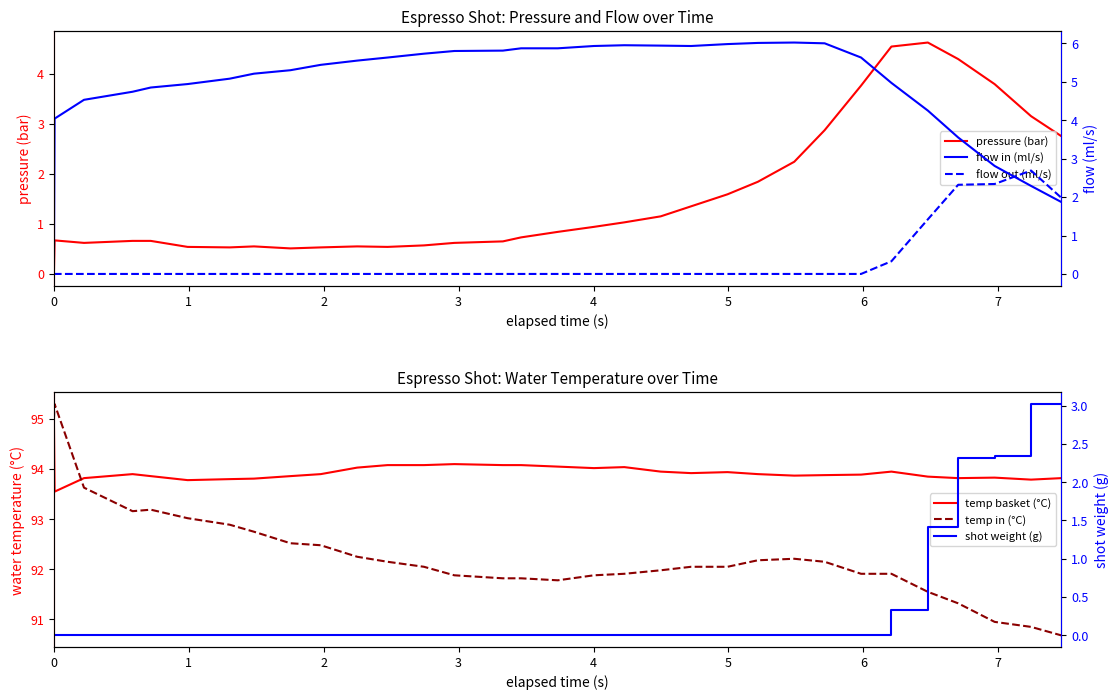

What is the value of the shot weight (g) point at the 31st from the left?

3.0